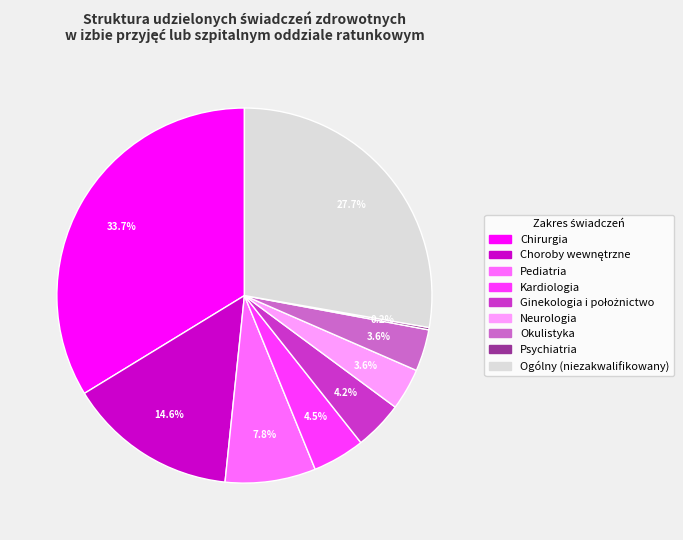

Is it true that Pediatria is 8% of the pie?

True